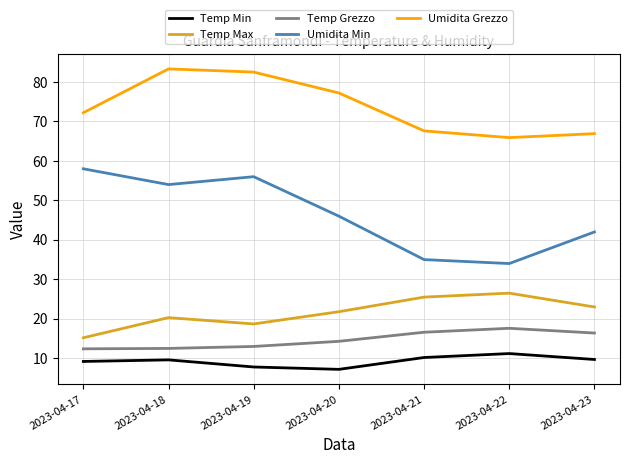

At which label does Temp Max reach its minimum?

2023-04-17